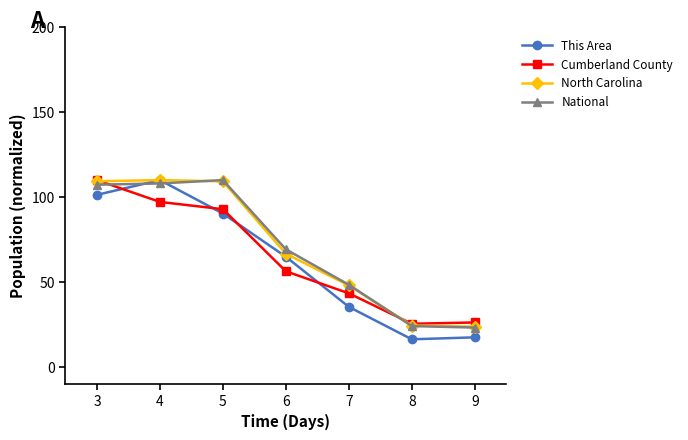

How many values in the This Area series are below 64?

3